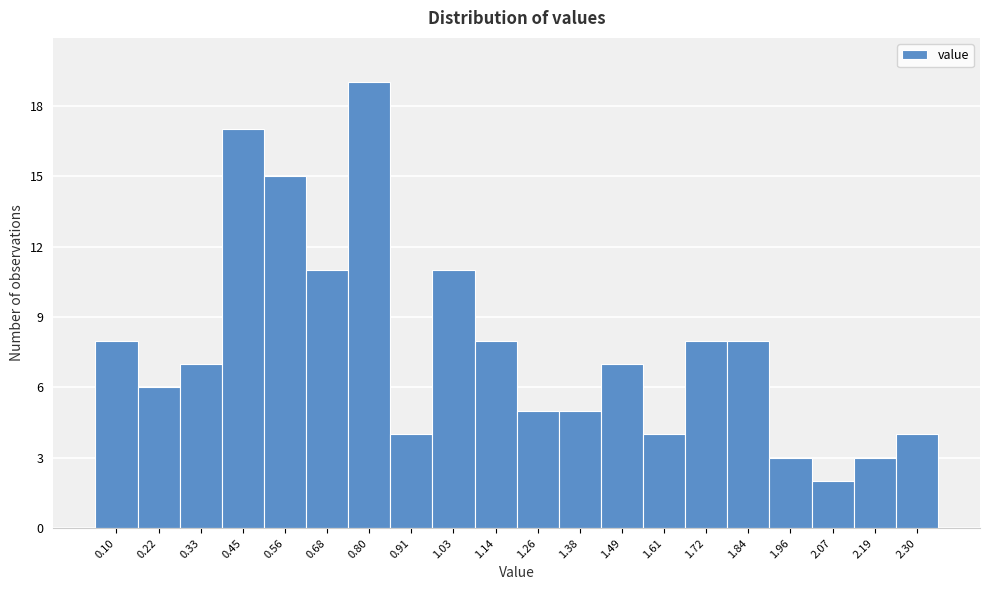

Reading left to right, transcribe all the data shown in this chart.

8	6	7	17	15	11	19	4	11	8	5	5	7	4	8	8	3	2	3	4